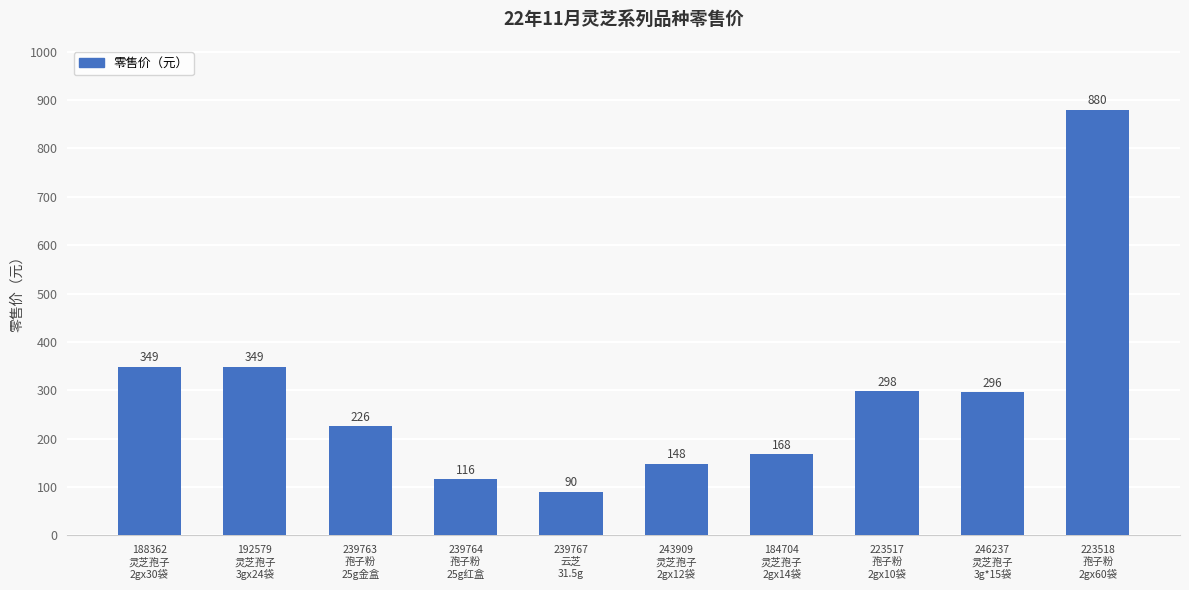

What is the sum of the values at 243909
灵芝孢子
2gx12袋 and 223517
孢子粉
2gx10袋?

446